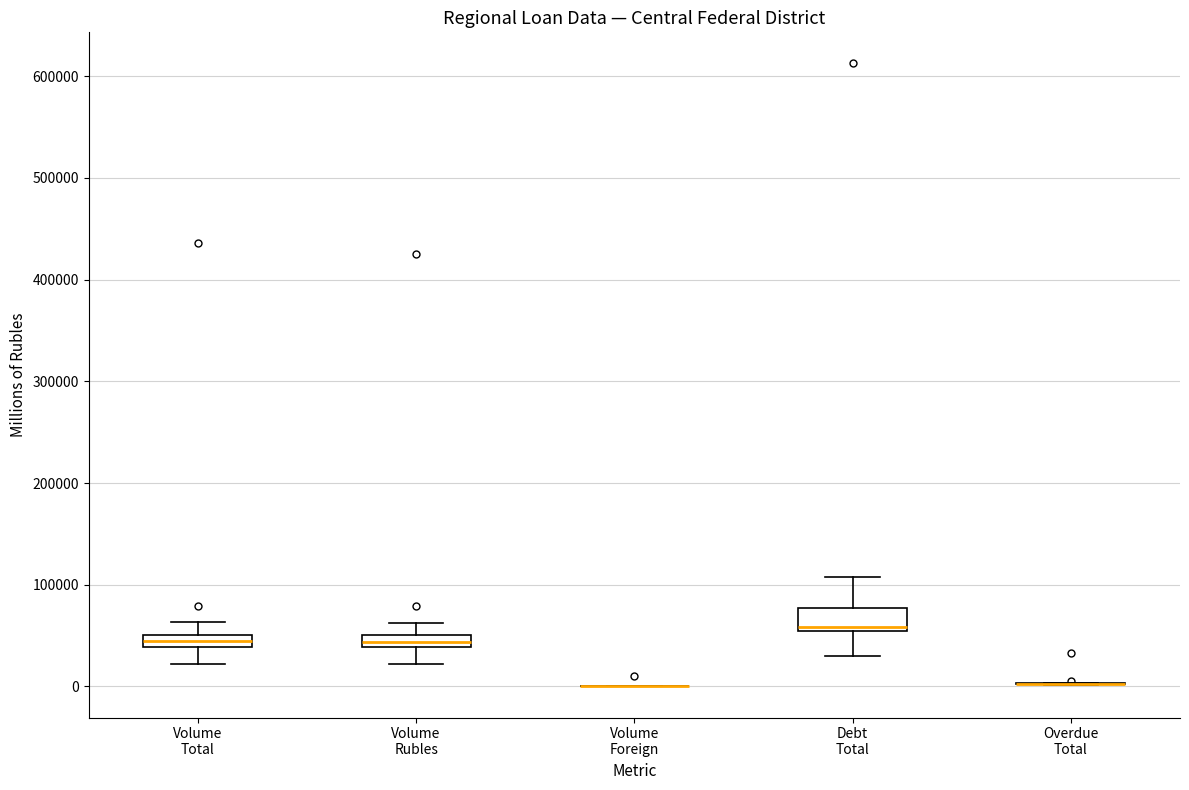

Which box is the tallest, from its lower edge to its upper edge?

Debt Total